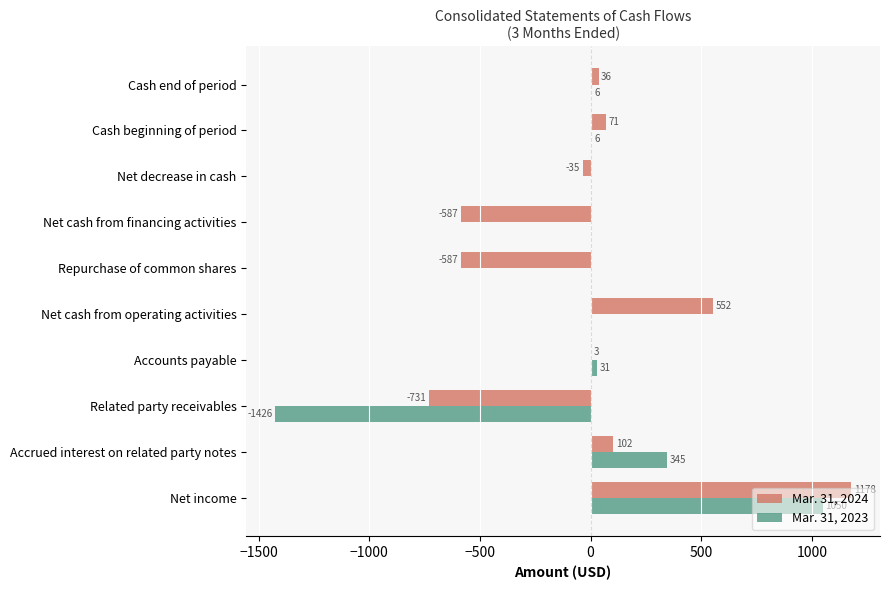

What is the total value across all series at Net income?

2228